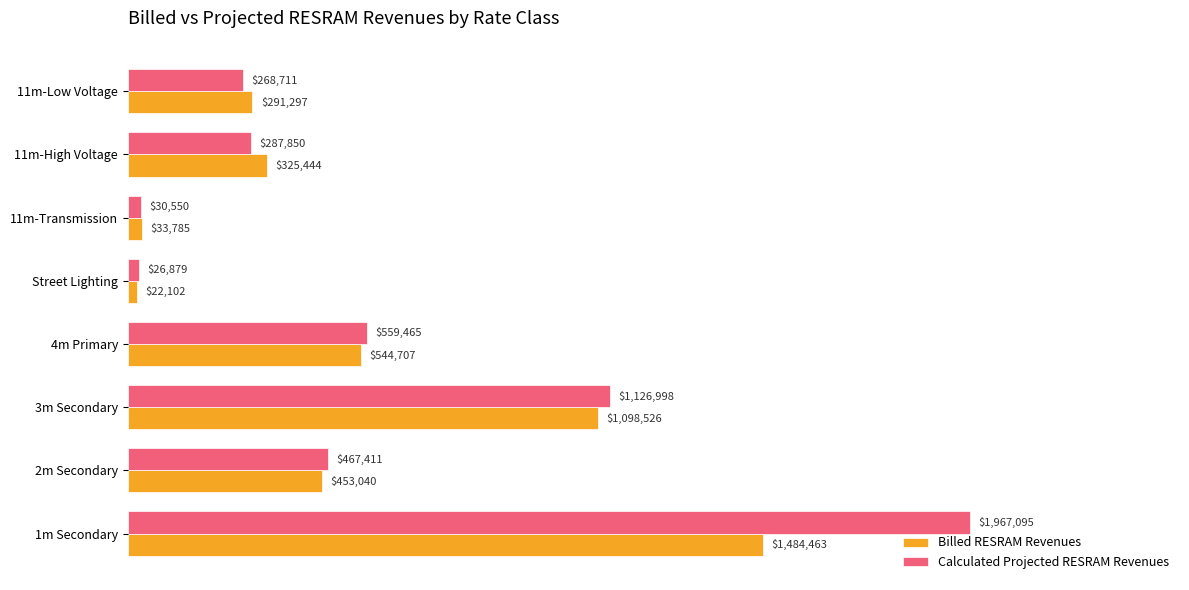

What is the minimum value for Calculated Projected RESRAM Revenues?

26878.6